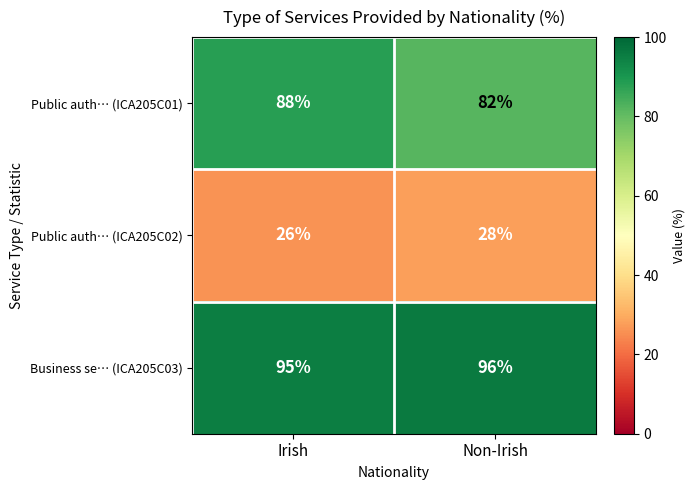

What is the total value across all series at Irish?

209